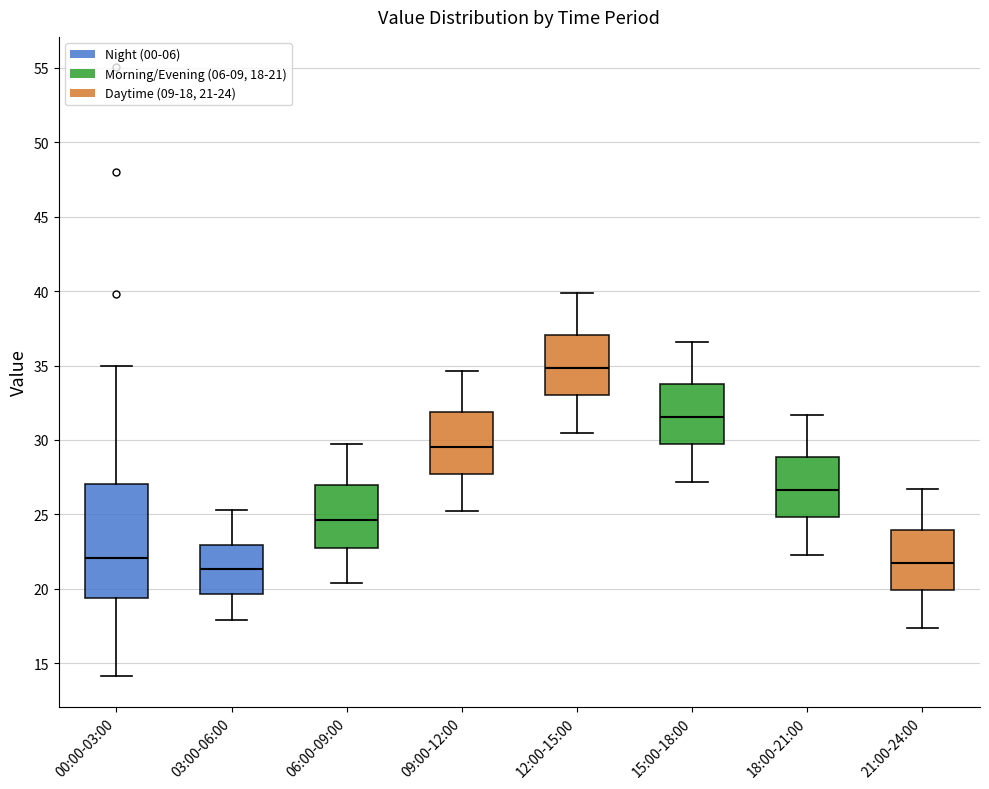

Reading left to right, transcribe this box plot: for each box, give where its median line is, the range the box spans, and where its two whiskers end, as read against the y-axis. The values are not printed on the chart, so give them approximately, as read against the axis.

00:00-03:00: median 22.0, box 19.5 to 27.0, whiskers 14.0 to 35.0
03:00-06:00: median 21.5, box 19.5 to 23.0, whiskers 18.0 to 25.5
06:00-09:00: median 24.5, box 23.0 to 27.0, whiskers 20.5 to 29.5
09:00-12:00: median 29.5, box 27.5 to 32.0, whiskers 25.0 to 34.5
12:00-15:00: median 35.0, box 33.0 to 37.0, whiskers 30.5 to 40.0
15:00-18:00: median 31.5, box 29.5 to 34.0, whiskers 27.0 to 36.5
18:00-21:00: median 26.5, box 25.0 to 29.0, whiskers 22.5 to 31.5
21:00-24:00: median 22.0, box 20.0 to 24.0, whiskers 17.5 to 26.5